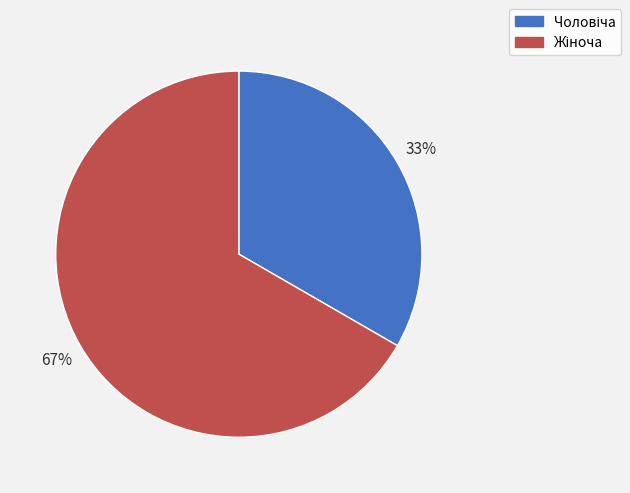

How many slices are in this pie chart?

2